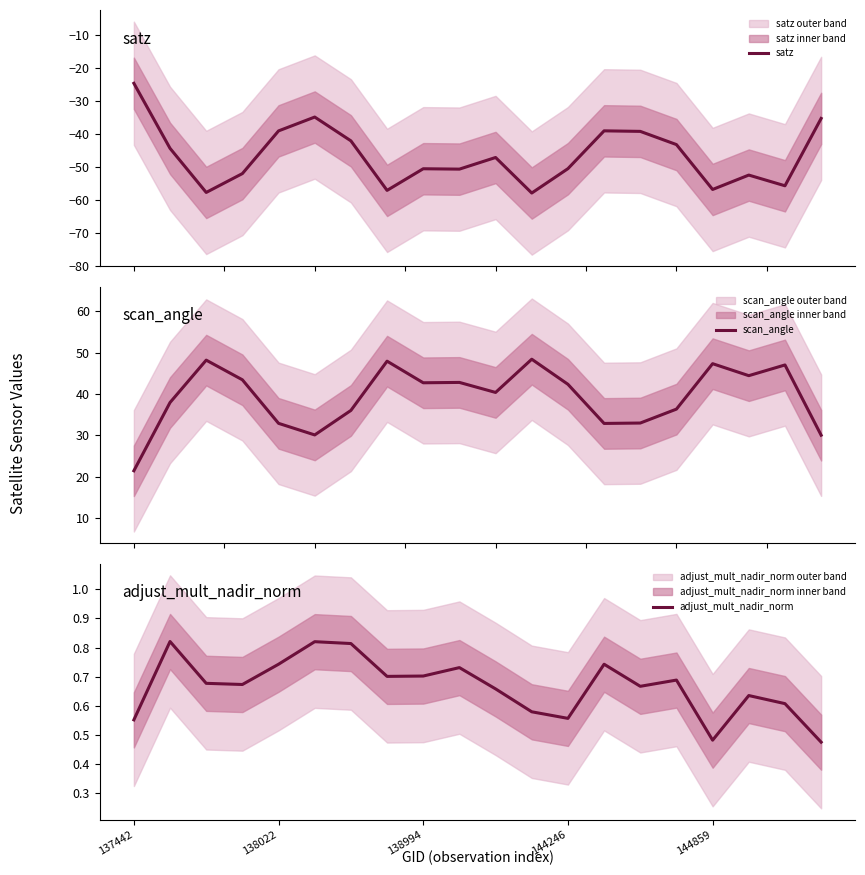

What is the average value of the satz series?

-46.6